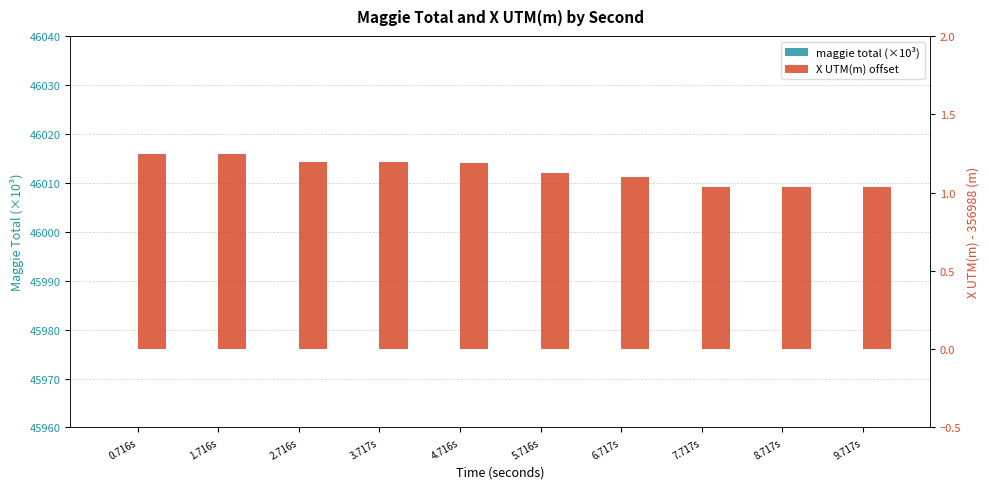

What are all the series names shown in the legend?

maggie total (×10³), X UTM(m) offset